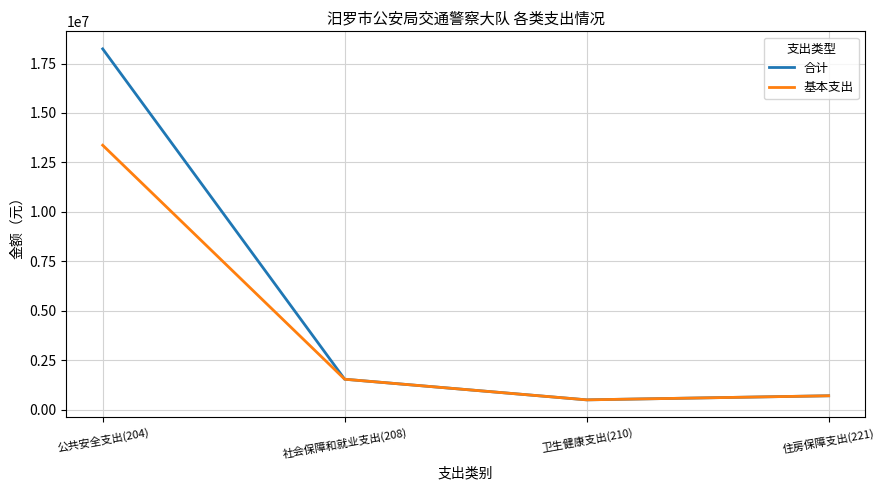

Which series has the widest spread of values?

合计